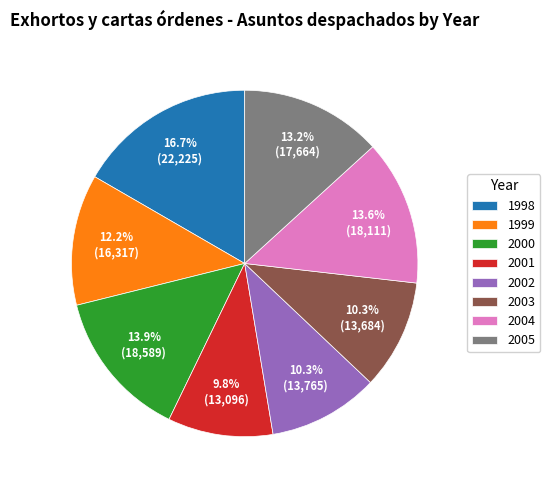

Which slice is the largest?

1998